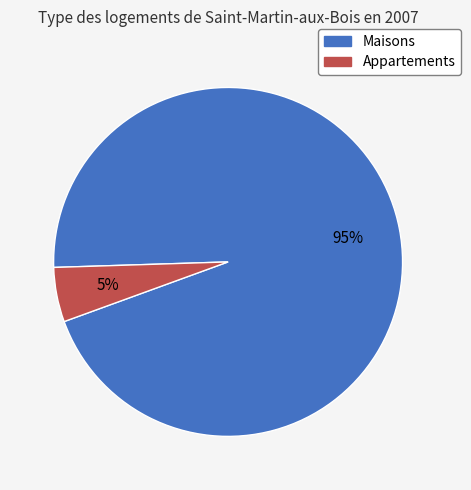

To the nearest percent, what is the average slice percentage?

50%